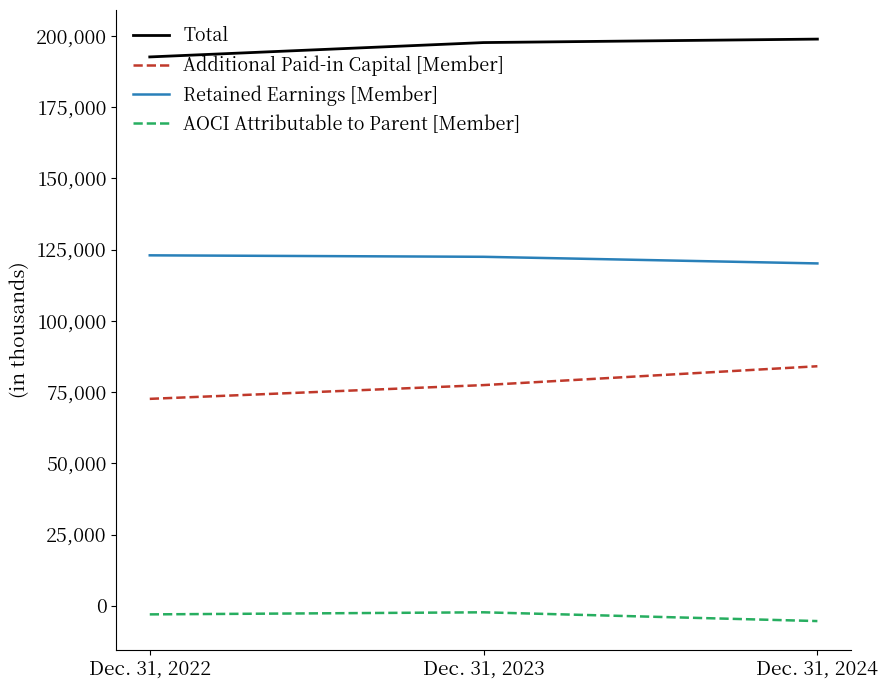

Which category has the lowest value in the Total series?

Dec. 31, 2022